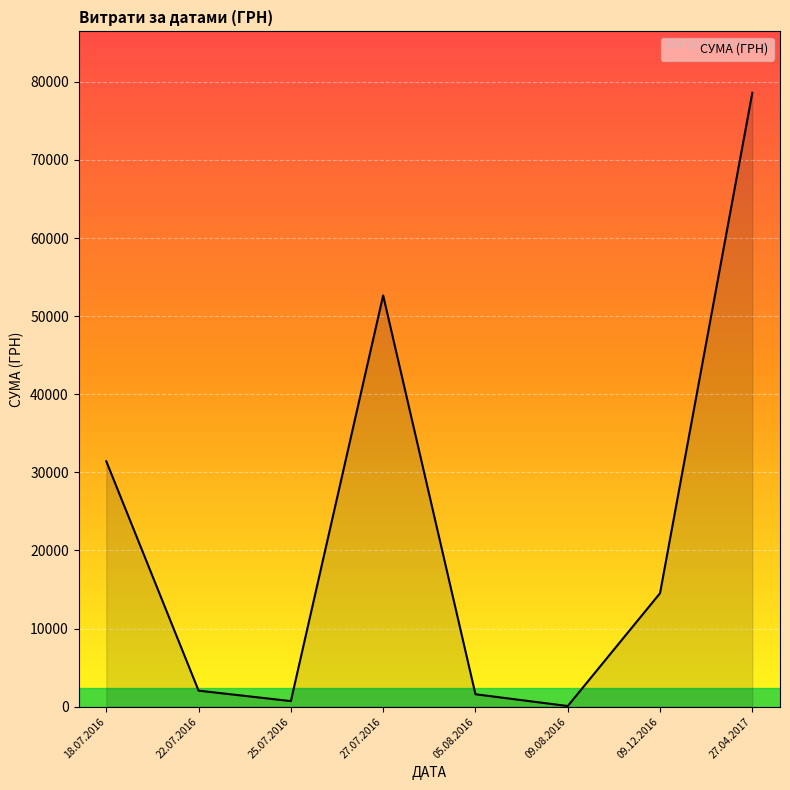

What is the minimum value shown in the chart?

85.0